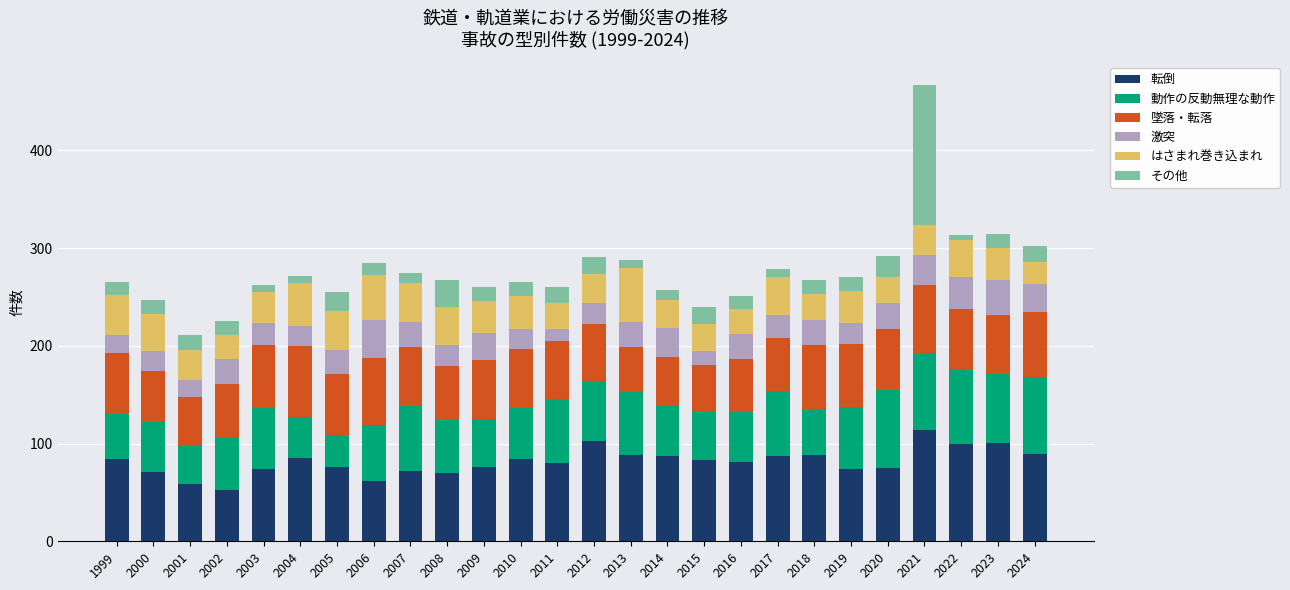

What is the total value across all series at 2012?

291